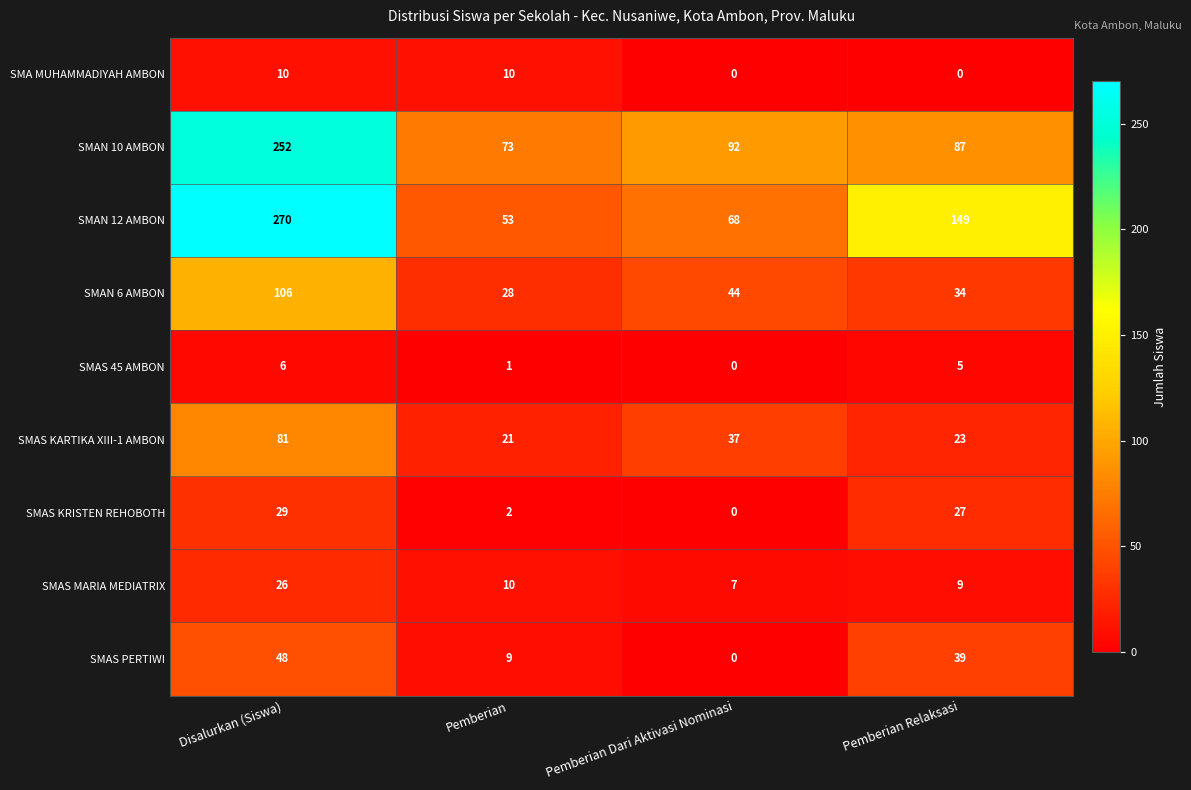

At which label does SMAS 45 AMBON first exceed 5?

Disalurkan (Siswa)